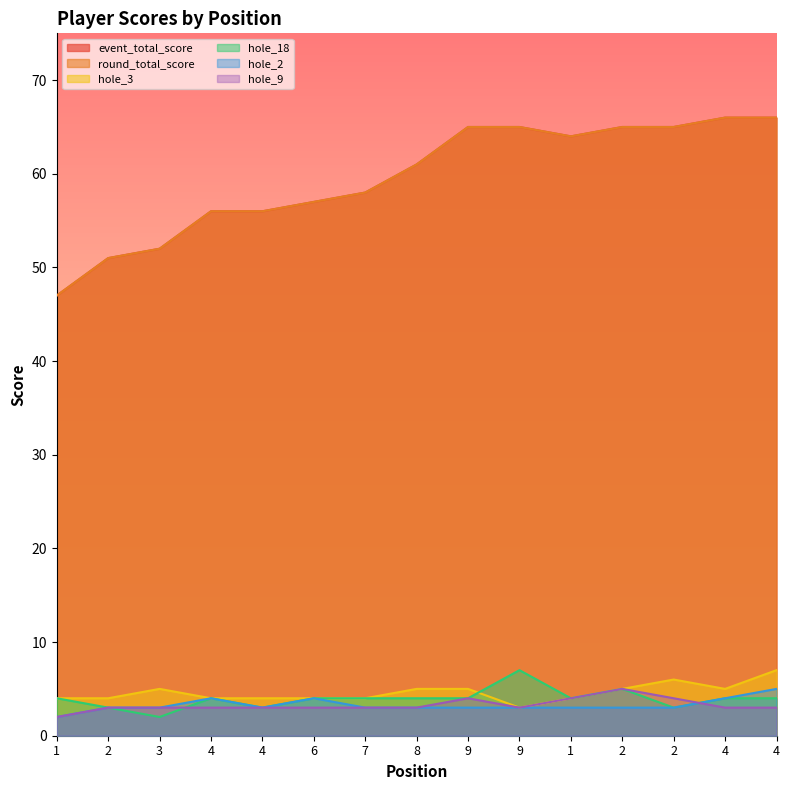

List the labels in order of hole_18 value, smallest first.

3, 2, 4, 2, 1, 4, 6, 7, 8, 9, 1, 4, 4, 2, 9